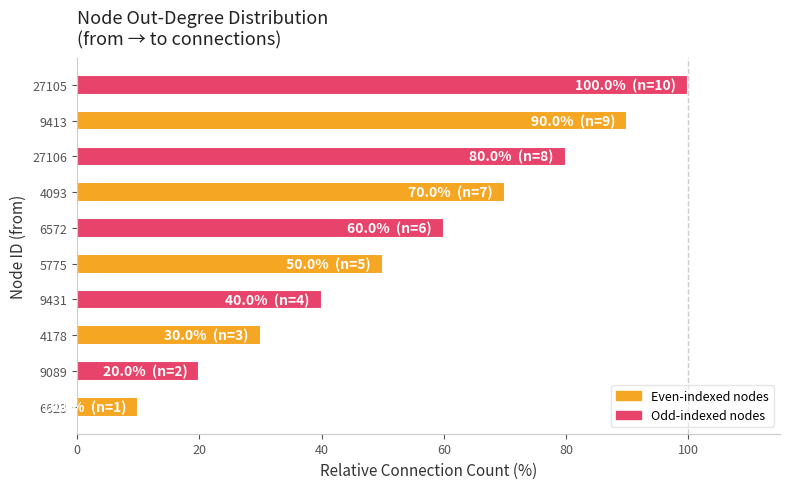

True or false: the data shows 60 at 6572.

True